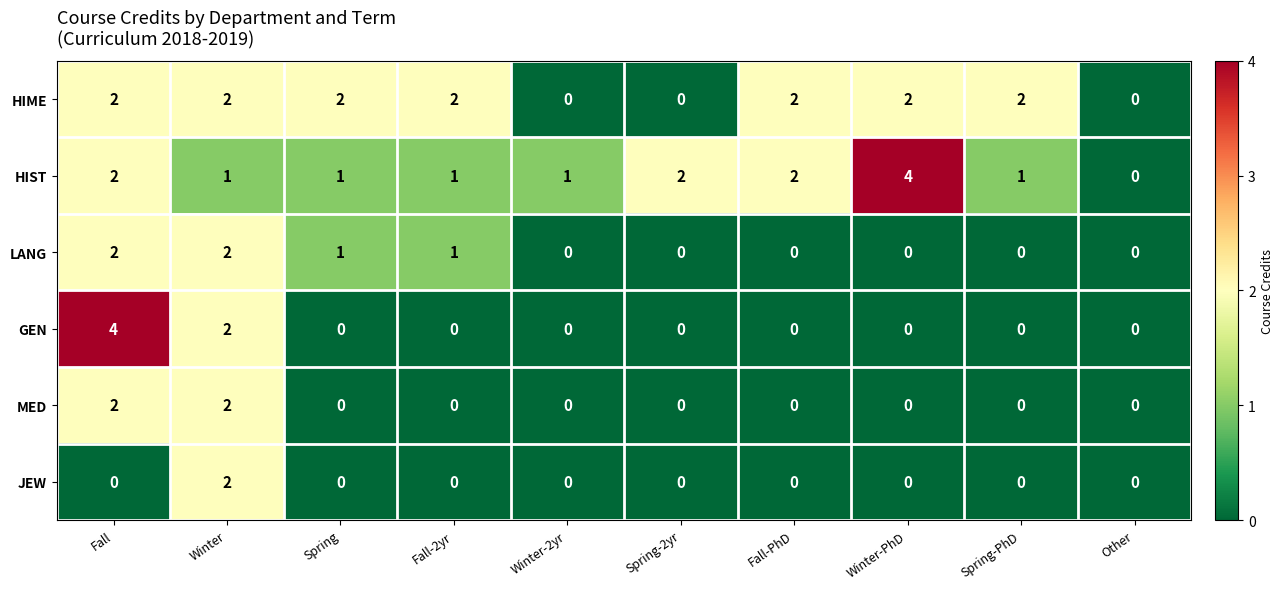

How many categories are shown in the chart?

10